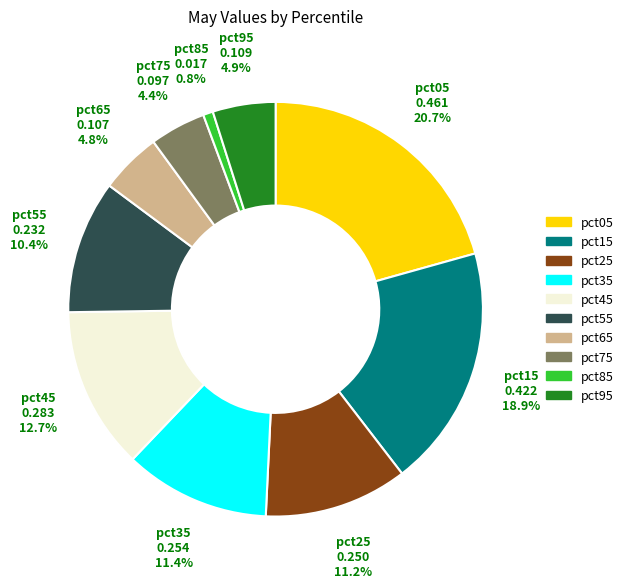

To the nearest percent, what portion does pct75 represent?

4%